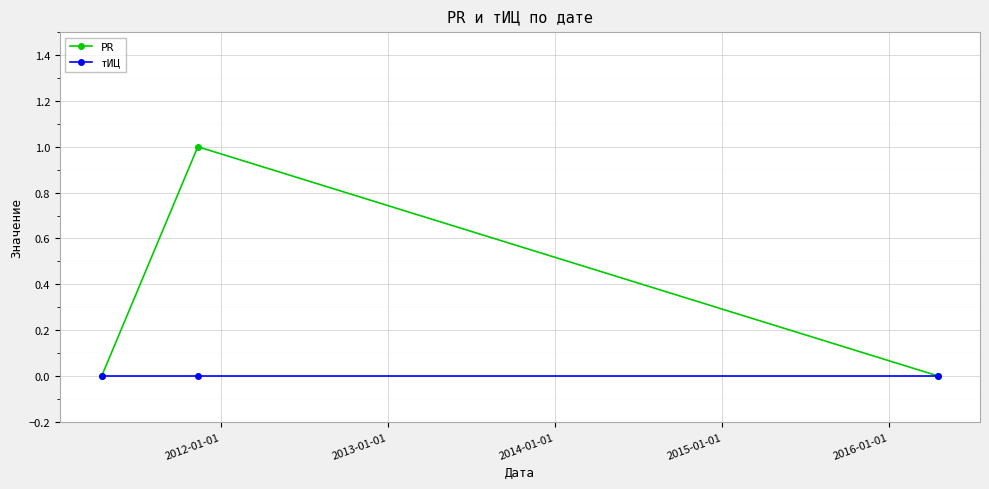

Rank the series by their average value, from highest to lowest.

PR, тИЦ